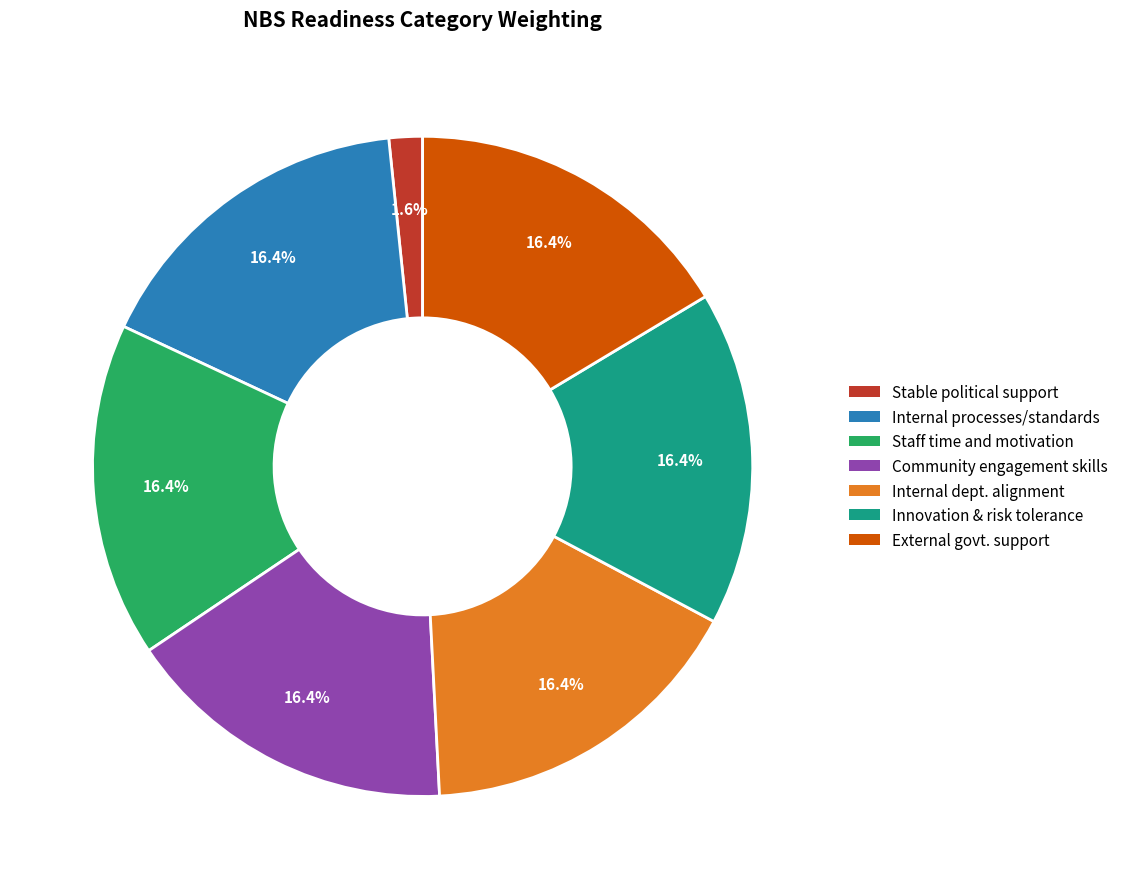

Count the number of slices in the pie.

7